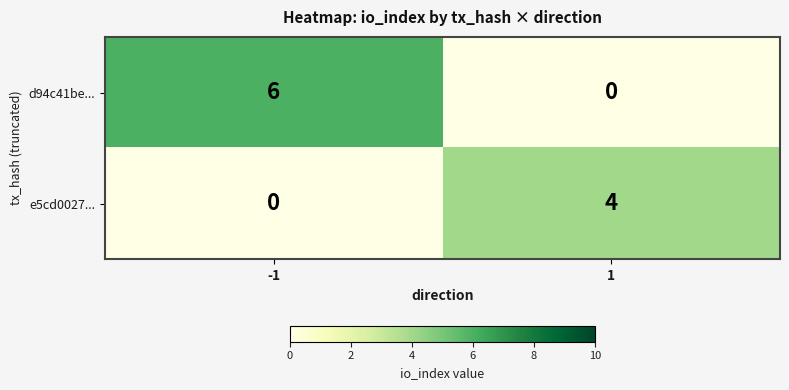

True or false: d94c41be... has a value of 2 at 1.

False